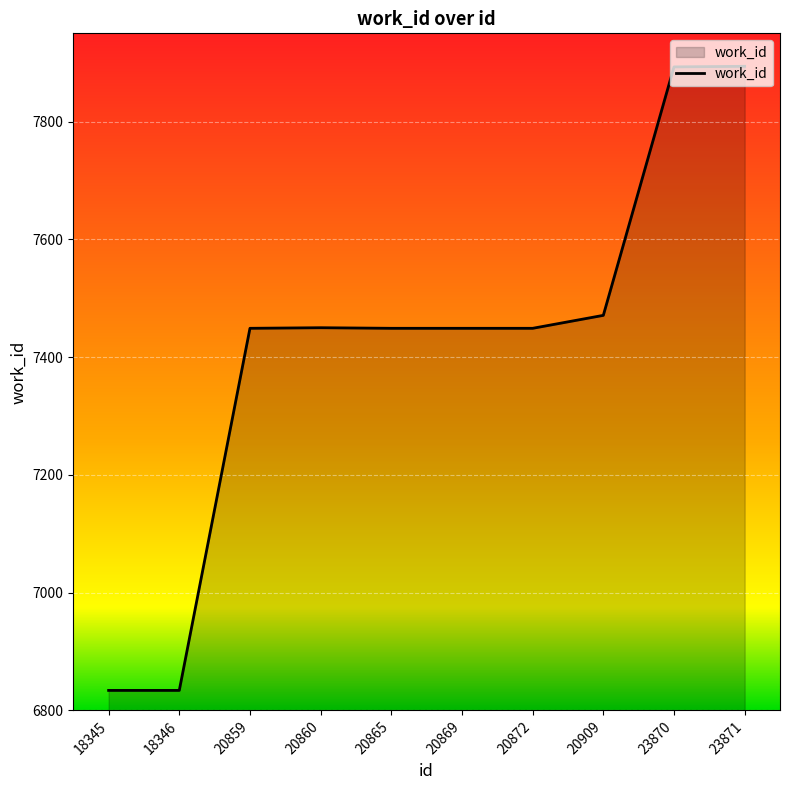

True or false: the data shows 7894 at 23871.

True